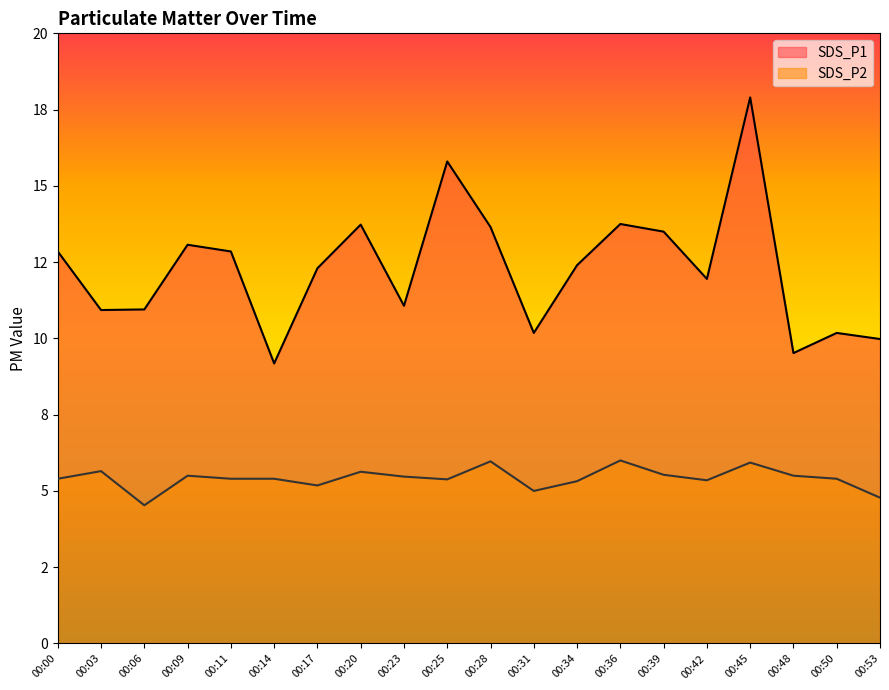

List the series in order of their peak value, lowest first.

SDS_P2, SDS_P1